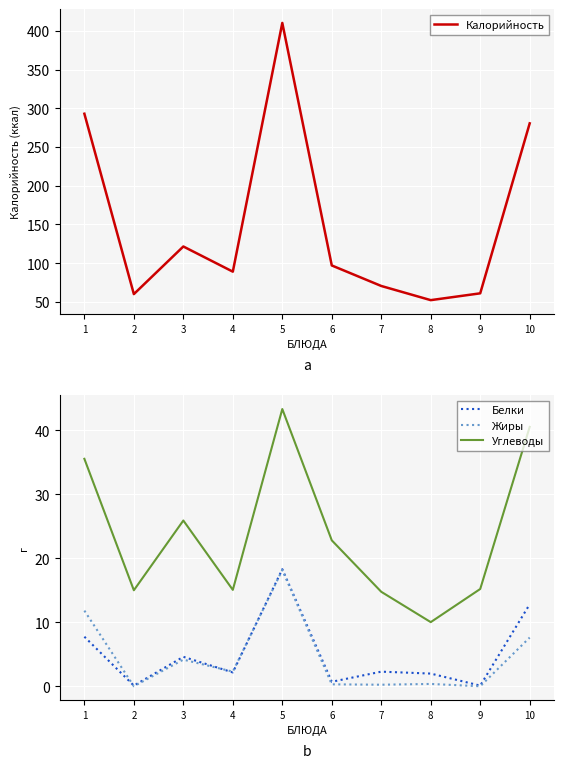

What is the difference between the Жиры values at 7 and 2?

0.2